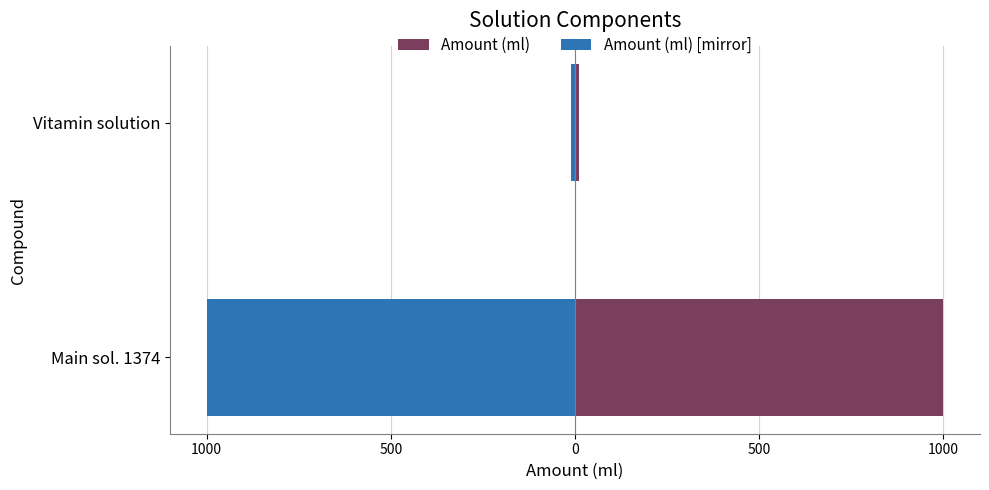

What value does the Amount (ml) series have at Main sol. 1374, to the nearest 10?

1000